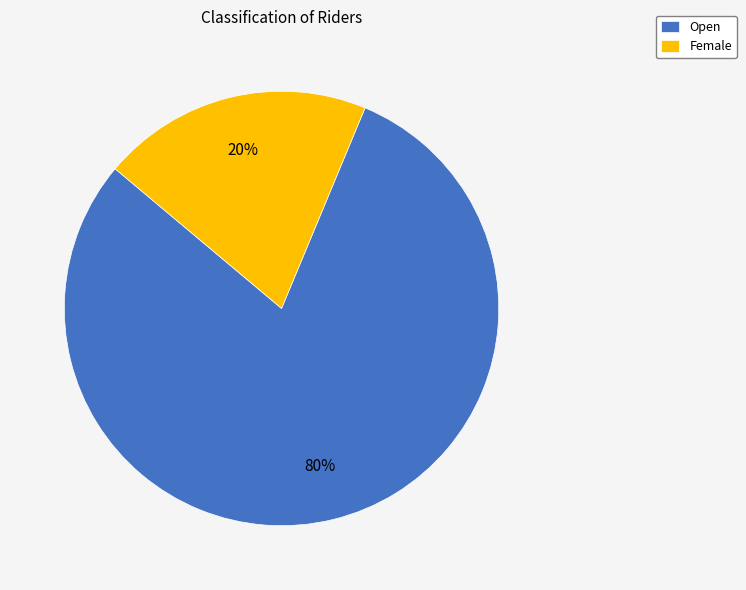

What is the largest slice in the pie chart?

Open